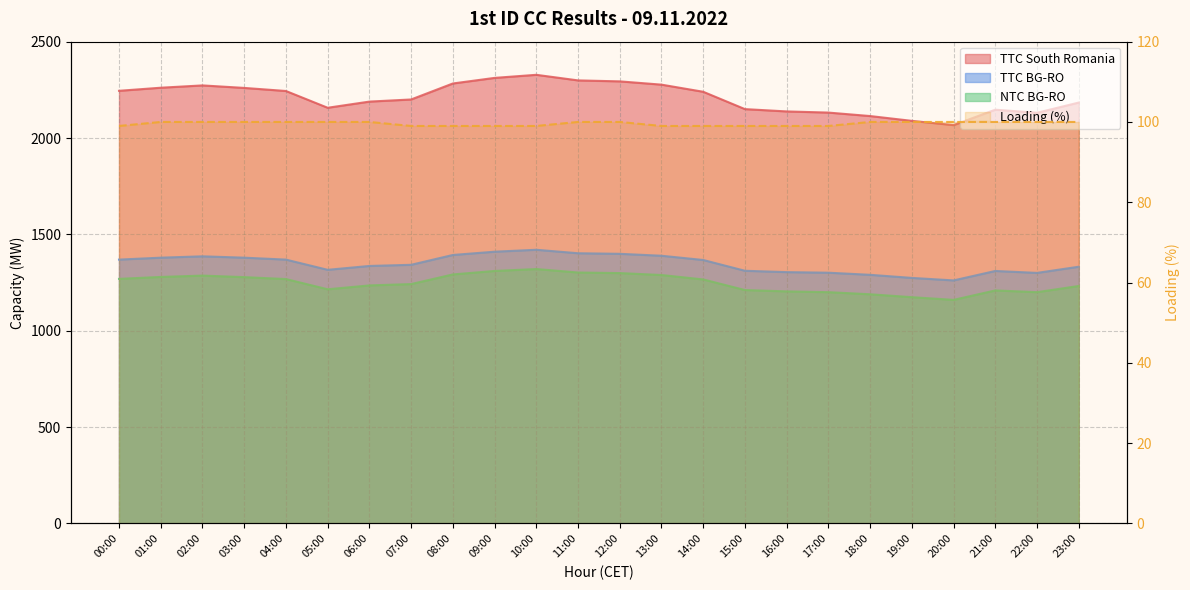

At which category does TTC South Romania reach its first local valley?

05:00